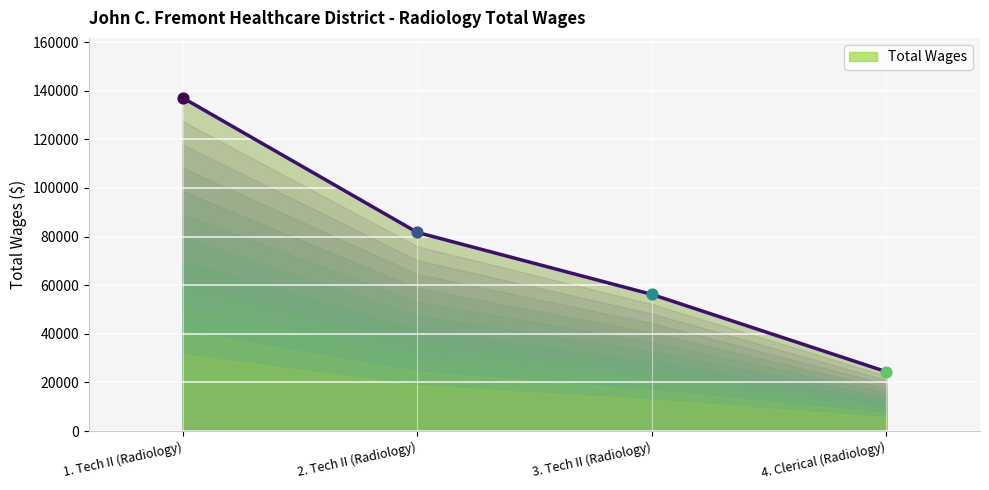

What is the ratio of the value at 2. Tech II (Radiology) to the value at 1. Tech II (Radiology)?

0.6